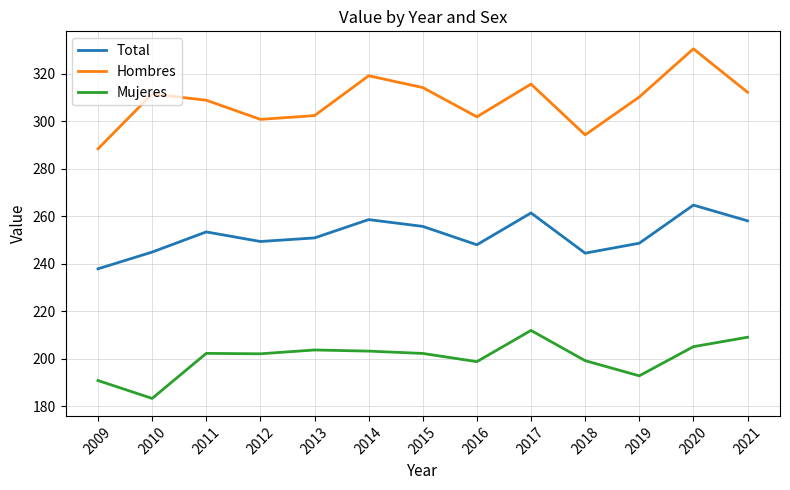

How many values in the Hombres series are below 310?

6